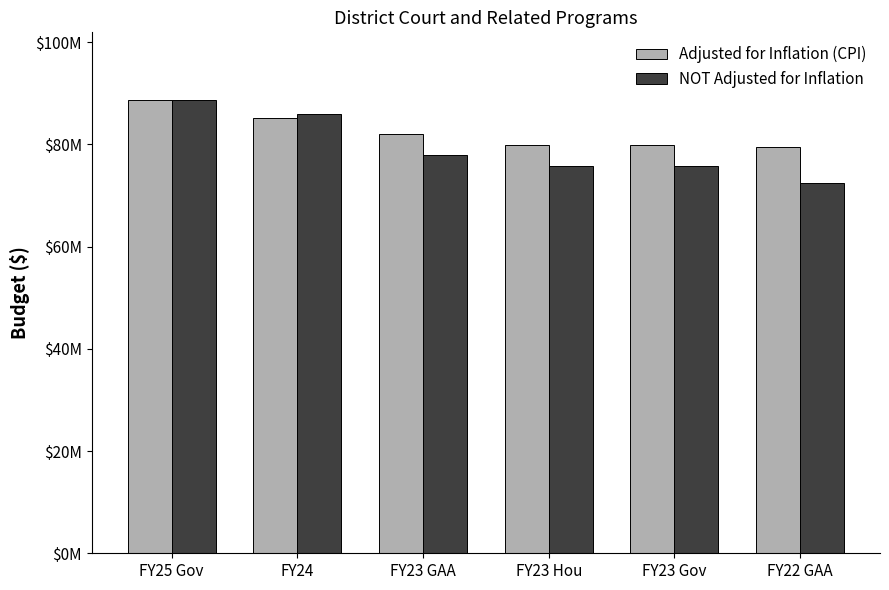

Which category has the highest value in the Adjusted for Inflation (CPI) series?

FY25 Gov